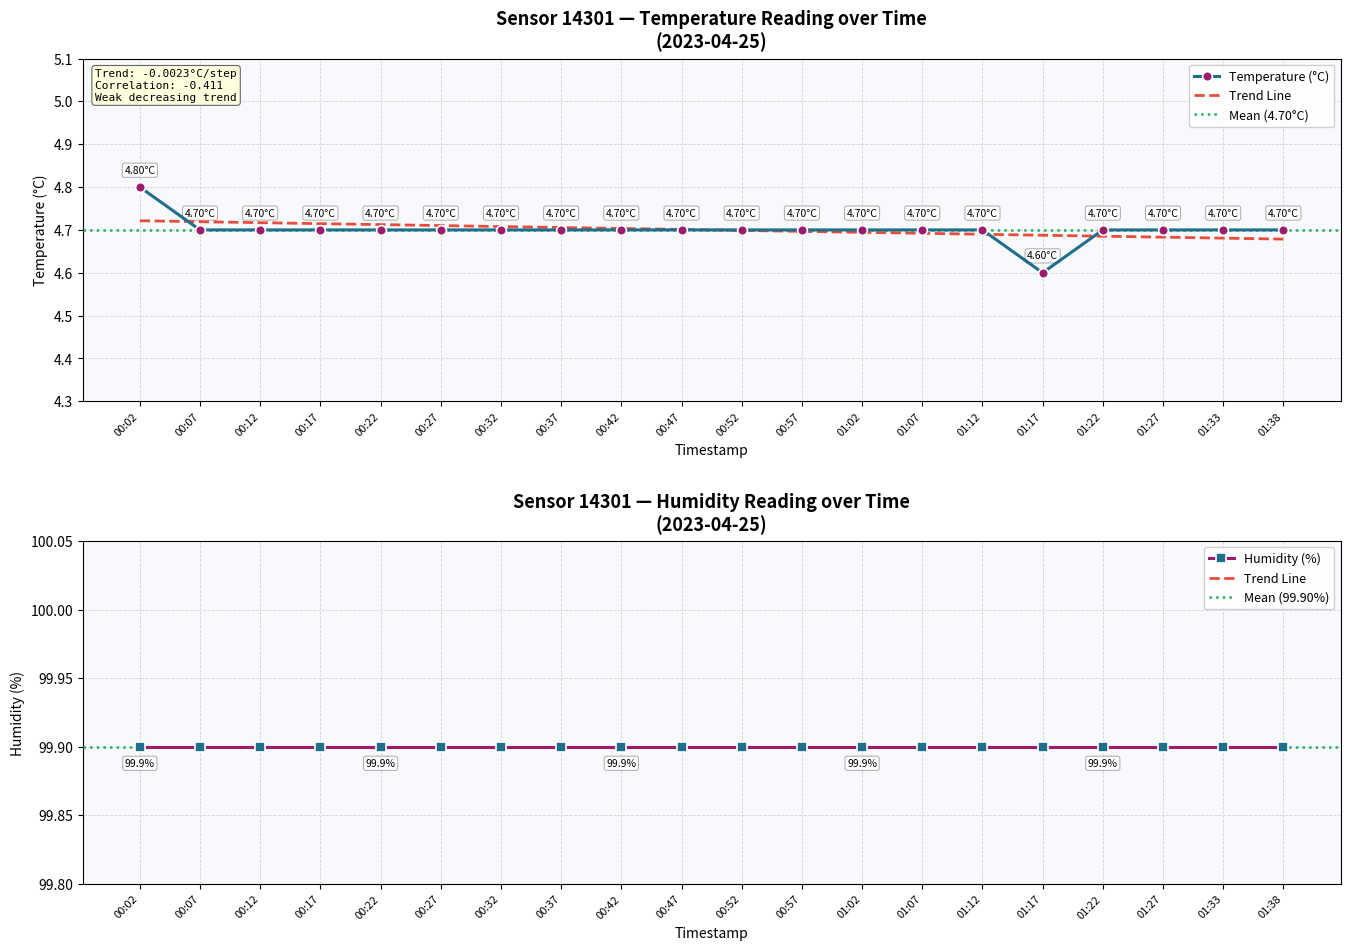

What is the sum of all values?

94.0